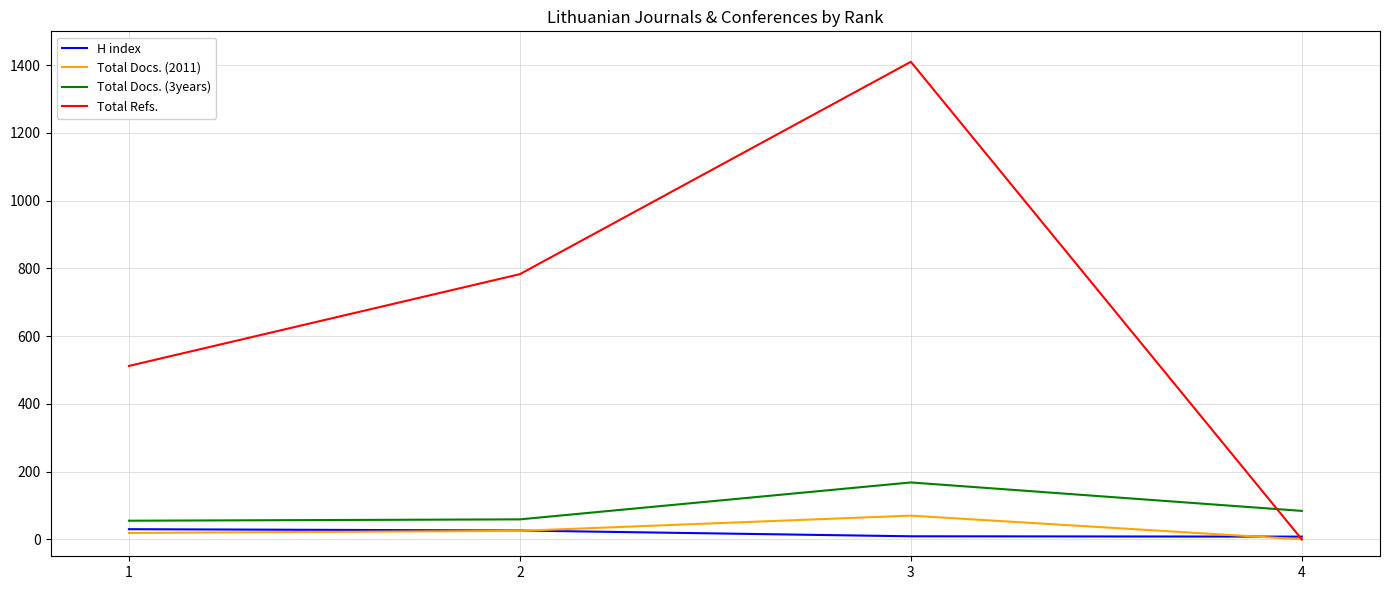

Which series has the largest total across all categories?

Total Refs.